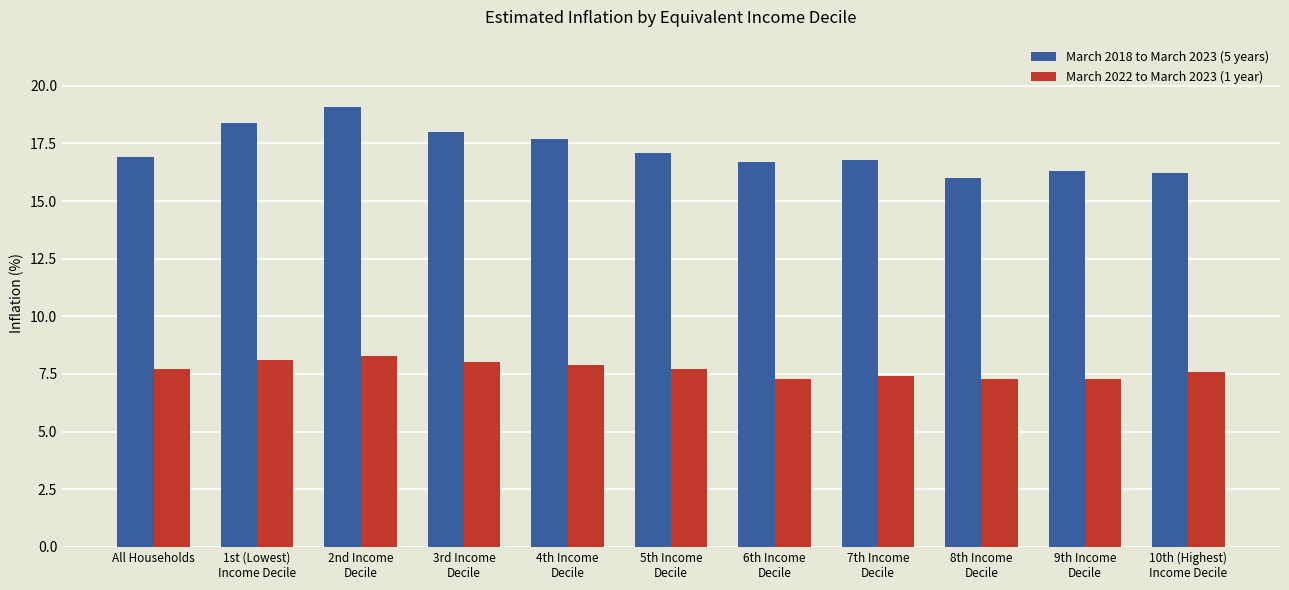

What is the lowest value of the March 2022 to March 2023 (1 year) series?

7.3